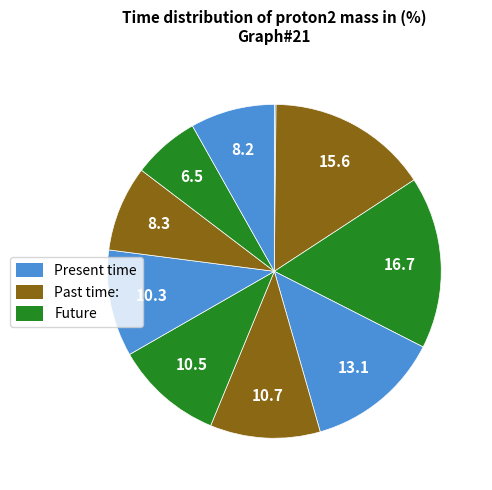

How many segments does this pie chart have?

10